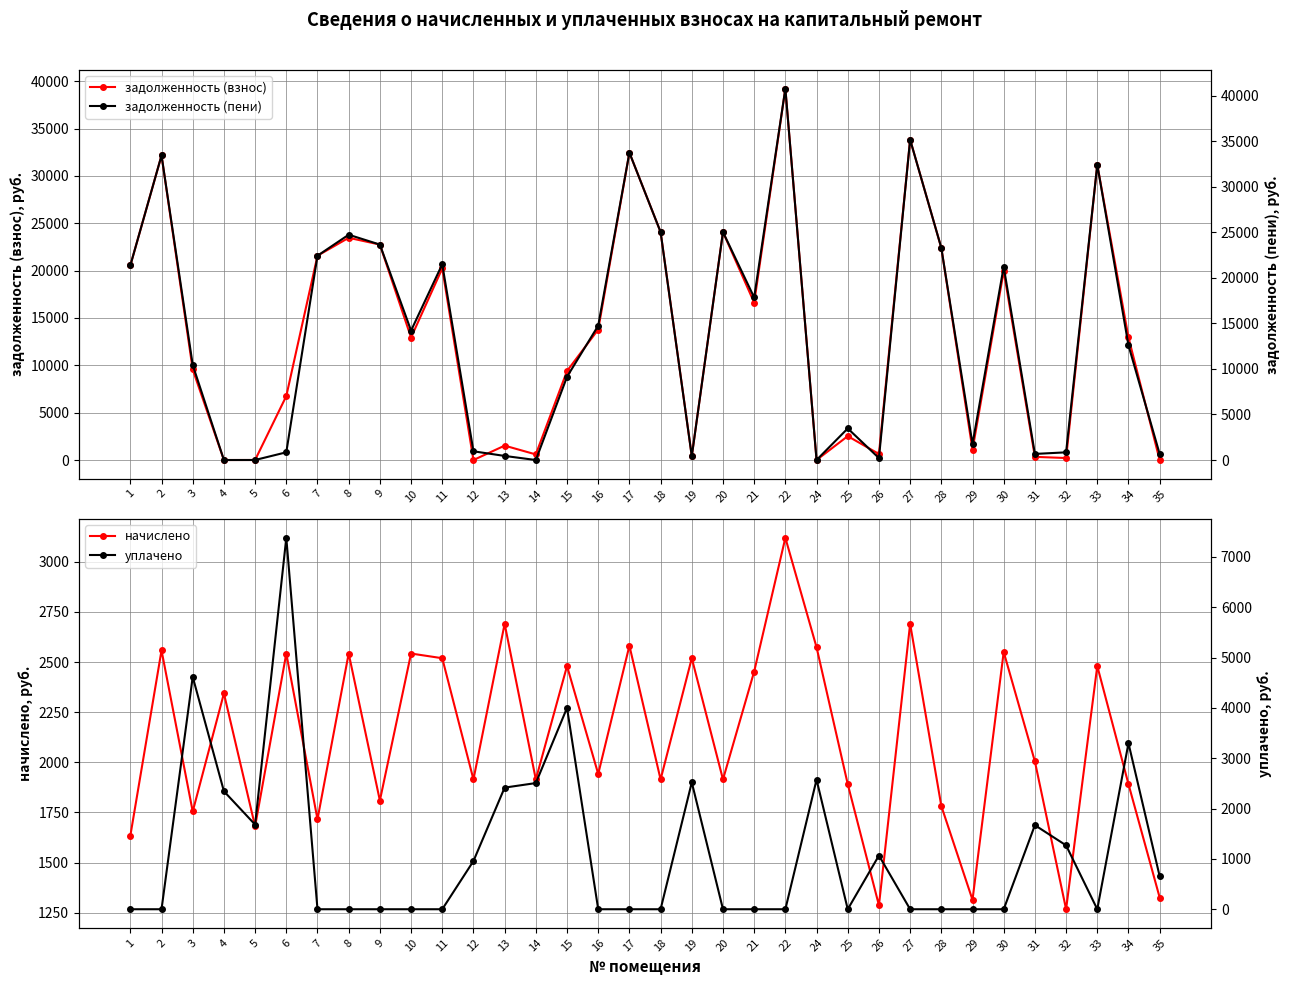

Where is уплачено nearest to the value 3688?

15